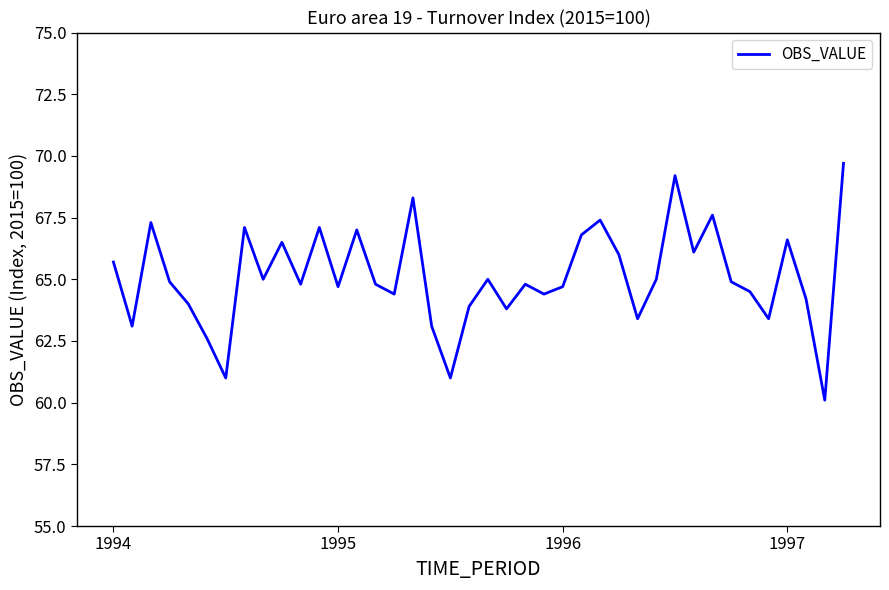

What is the smallest value displayed?

60.1